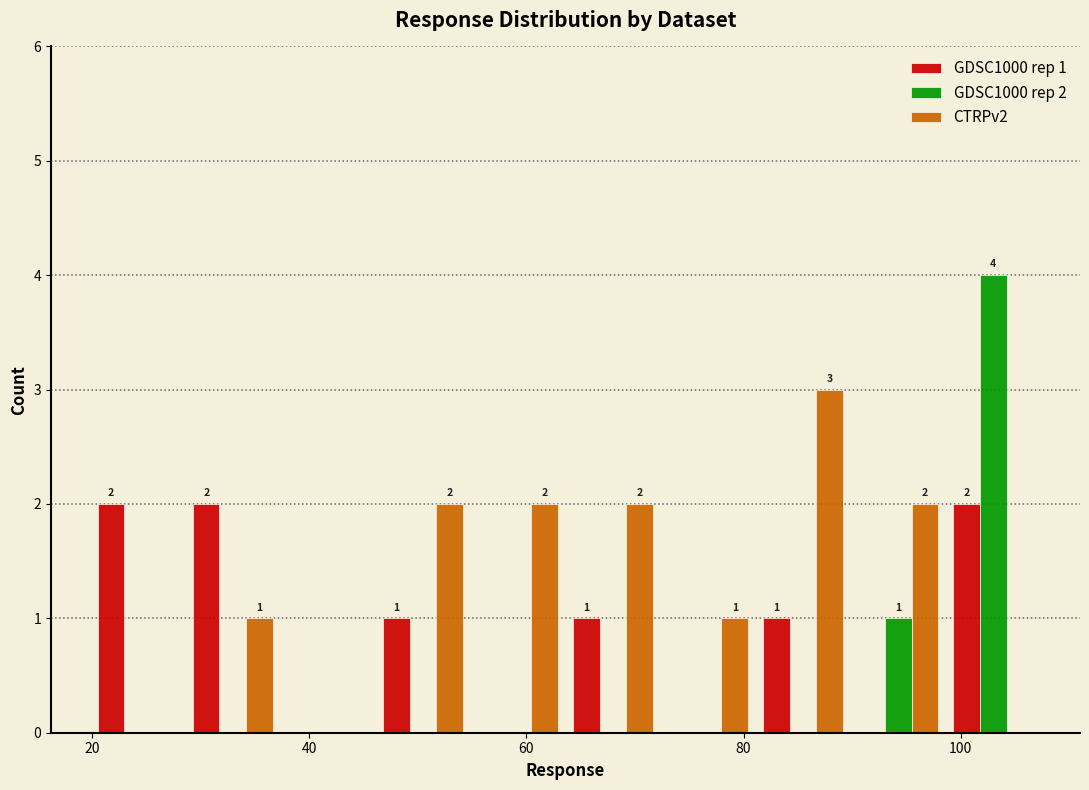

In the GDSC1000 rep 2 series, which range on the x-axis has the tallest bar?

98 to 108